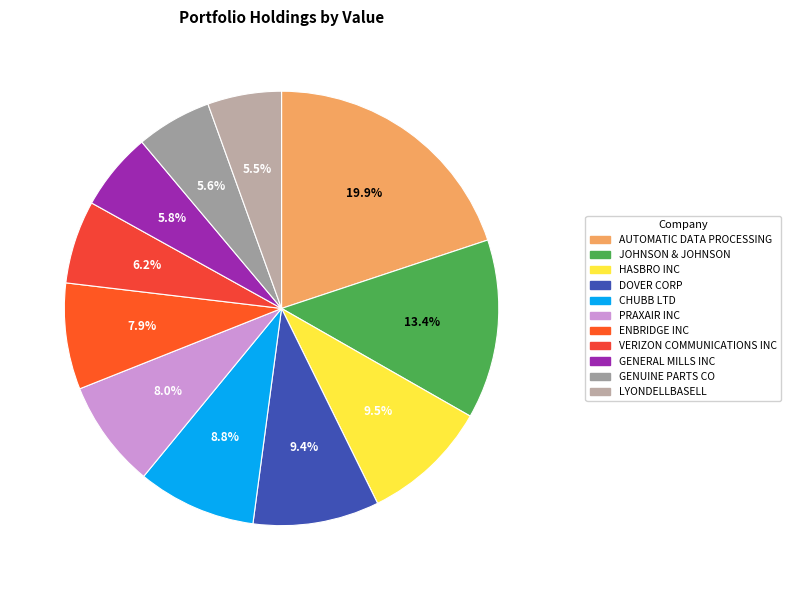

To the nearest percent, what is the difference between the largest and smallest slice percentages?

14%